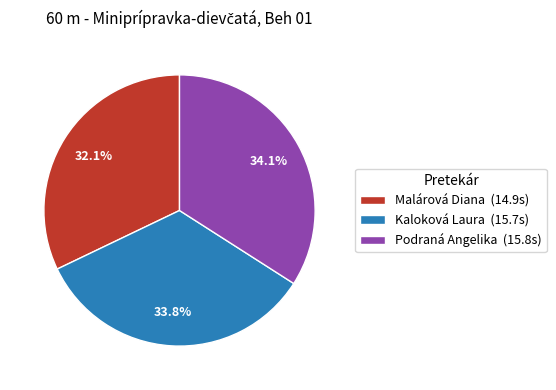

True or false: Malárová Diana accounts for 32% of the total.

True